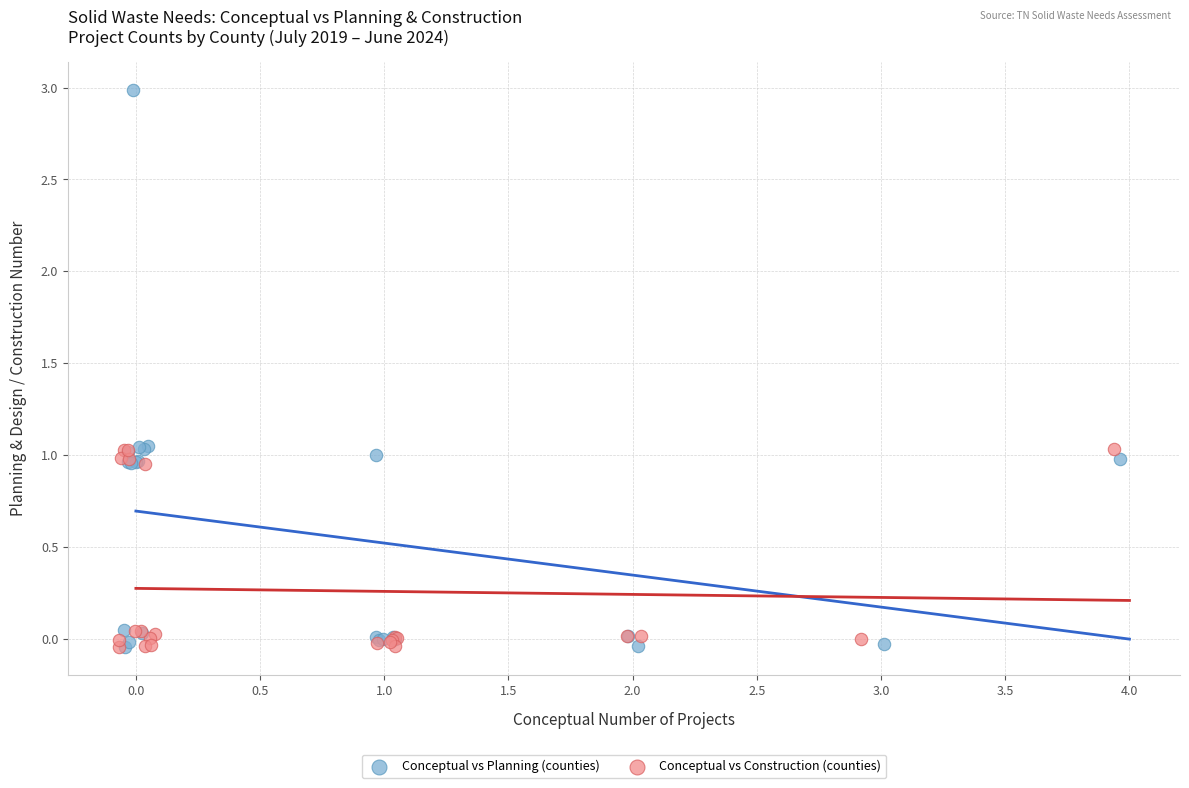

What are all the series names shown in the legend?

Conceptual vs Planning (counties), Conceptual vs Construction (counties)